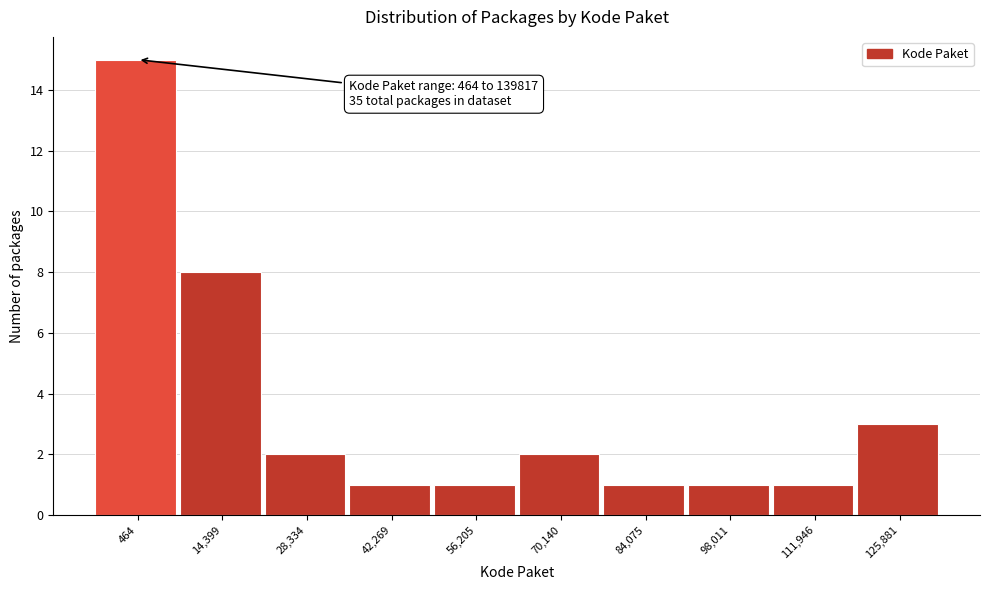

Reading right to left, list all the values displayed in this chart.

125,881=3	111,946=1	98,011=1	84,075=1	70,140=2	56,205=1	42,269=1	28,334=2	14,399=8	464=15